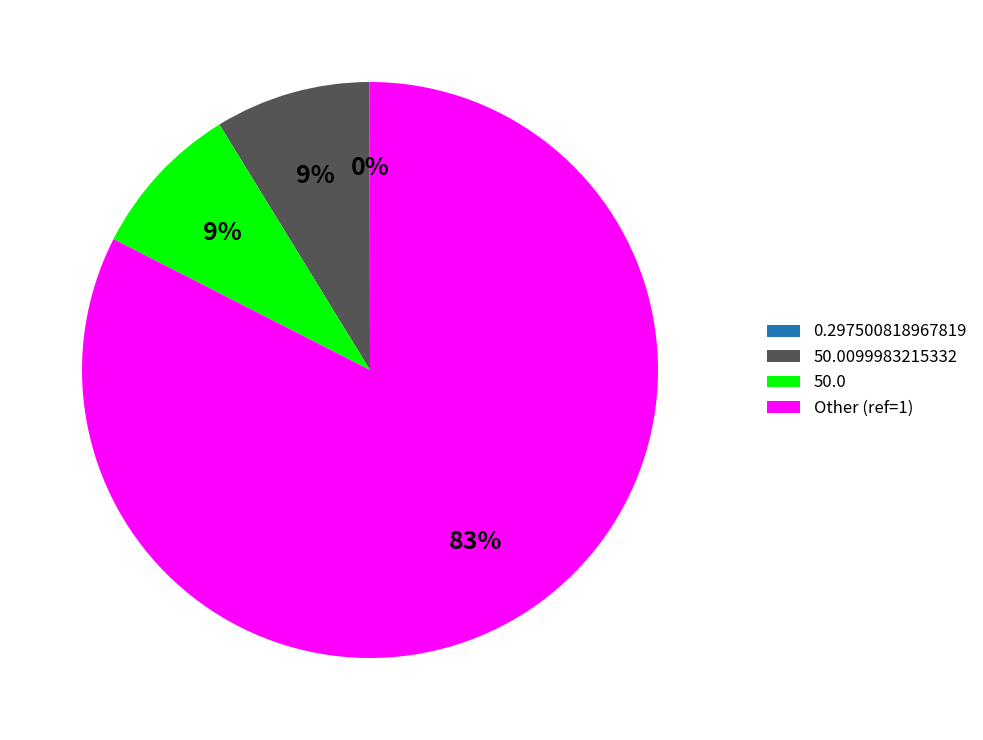

To the nearest percent, what is the average slice percentage?

25%